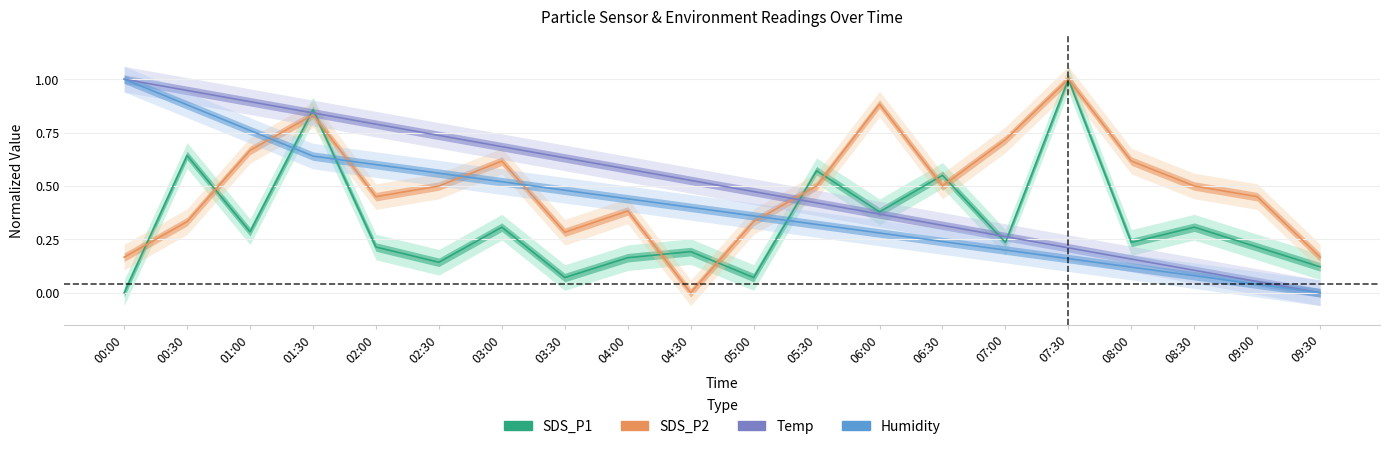

True or false: Humidity and Temp intersect in this chart.

False